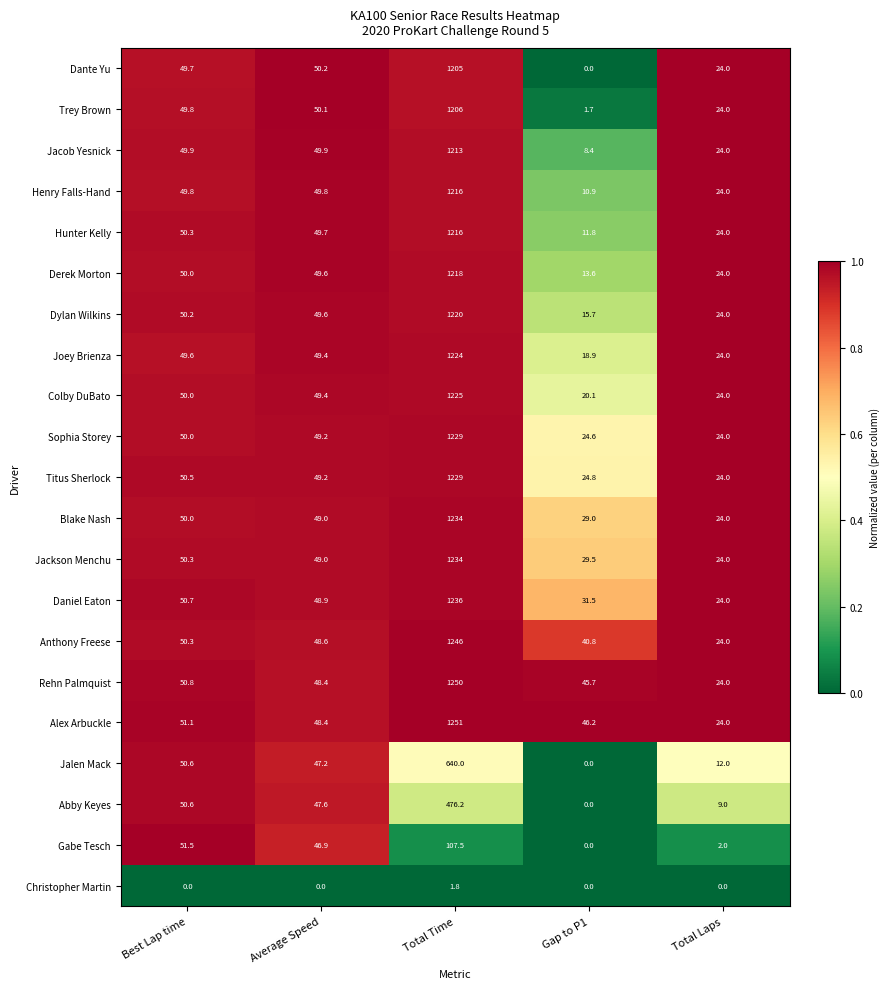

Which category has the lowest value in the Henry Falls-Hand series?

Gap to P1